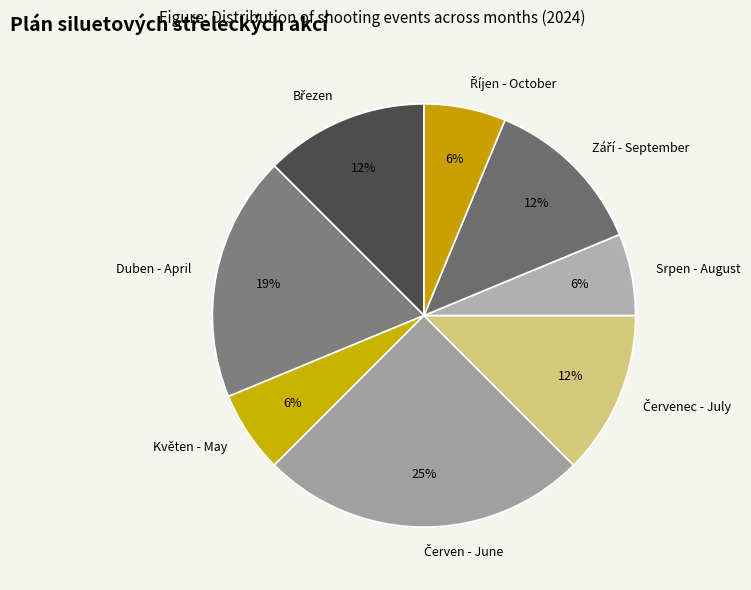

Is the sum of Duben - April and Srpen - August greater than half?

No